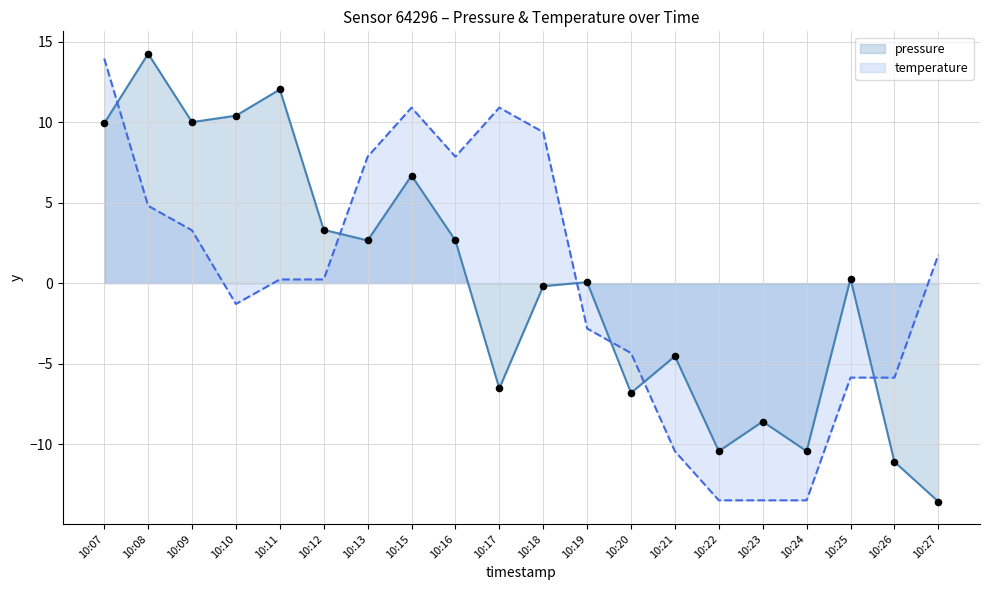

Which series has the largest total across all categories?

temperature